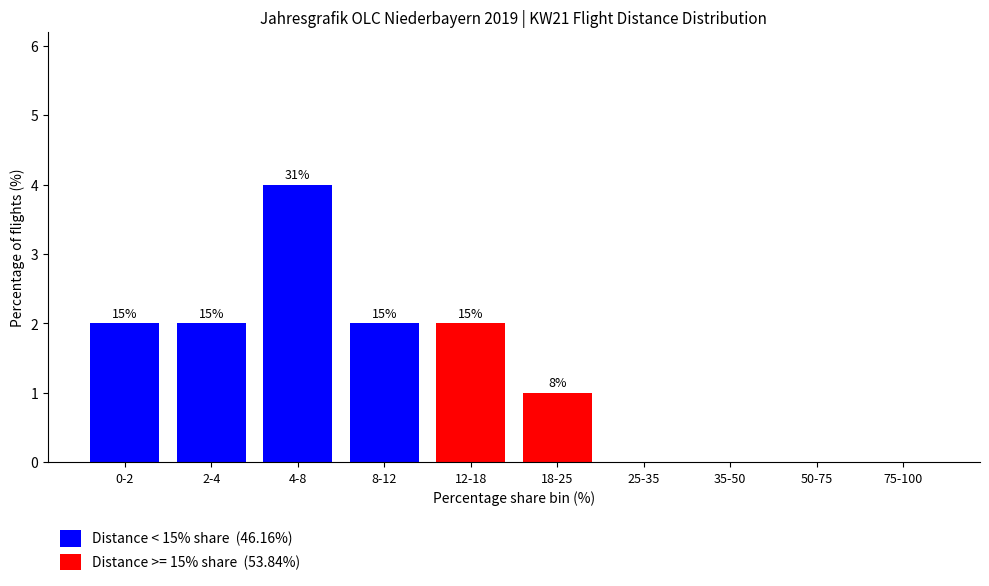

At which category is the sum across all series the highest?

4-8